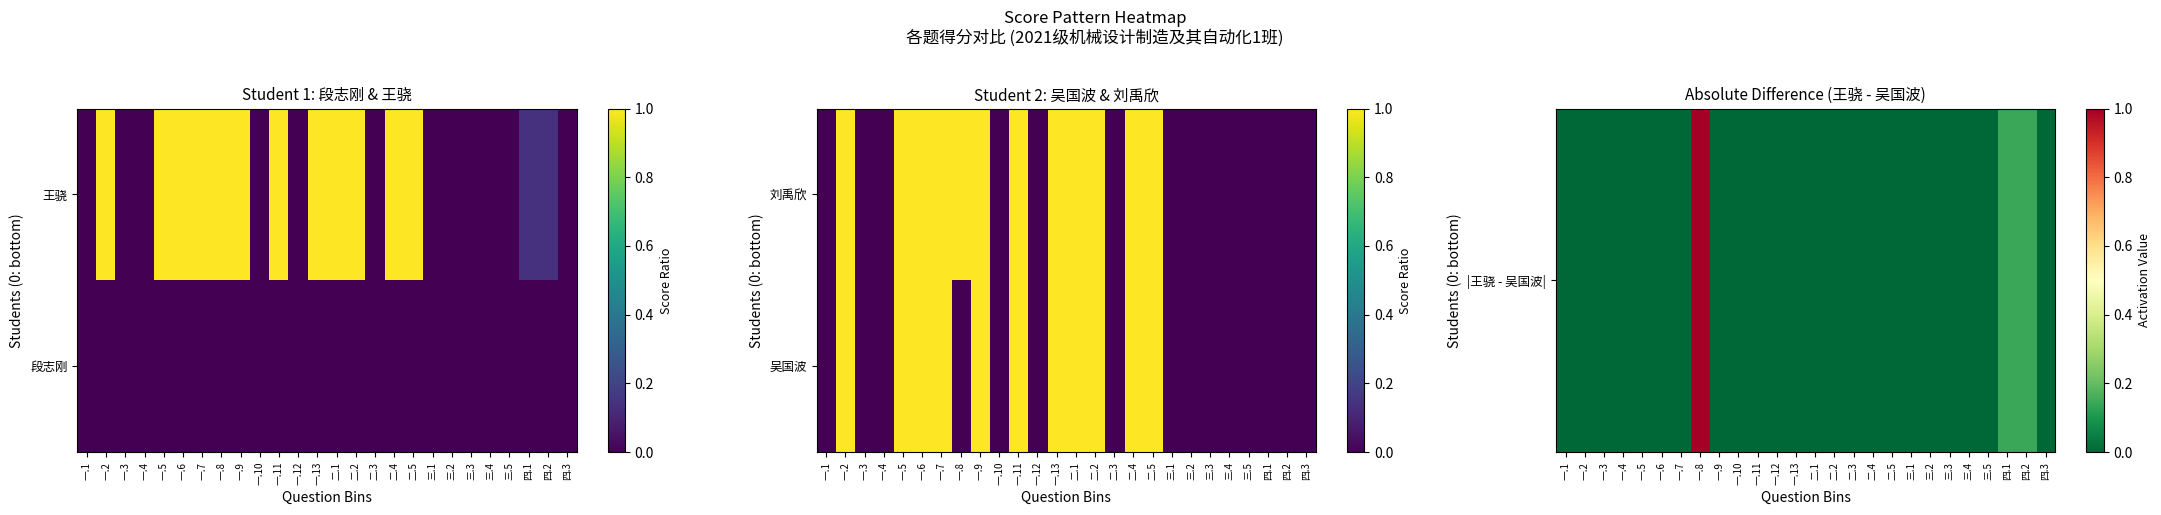

The |王骁 - 吴国波| series shows 0.0 at 三.4. True or false?

True